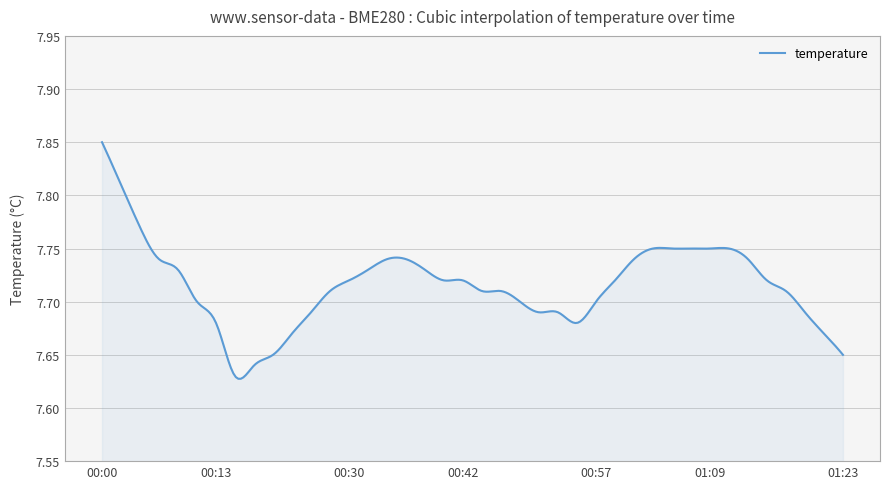

Does the chart display data point markers on the line(s)?

No